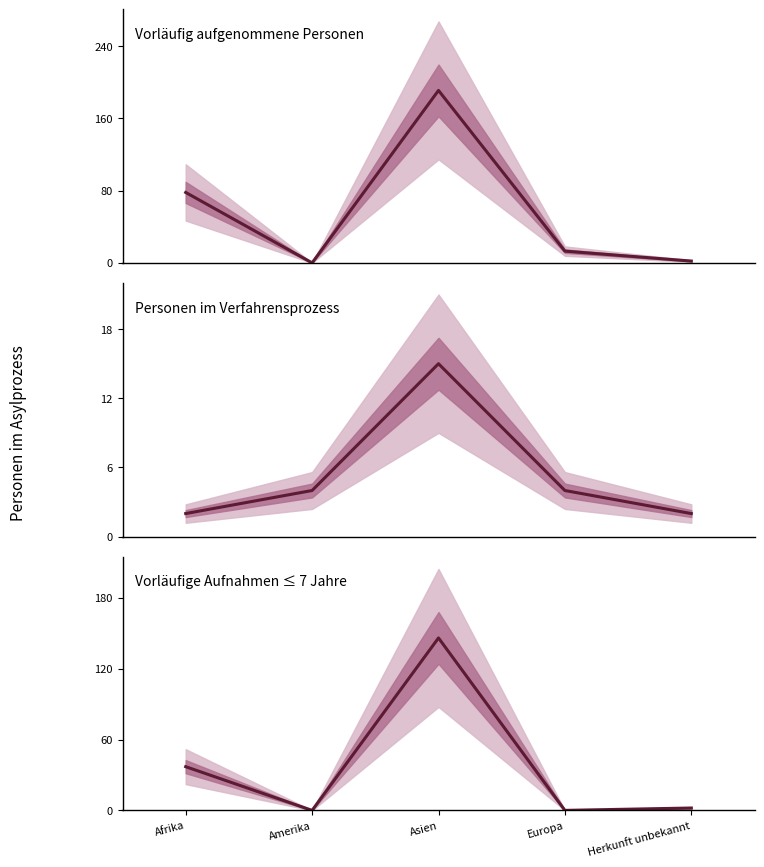

Which series changed the most between Afrika and Amerika?

Personen (Total)